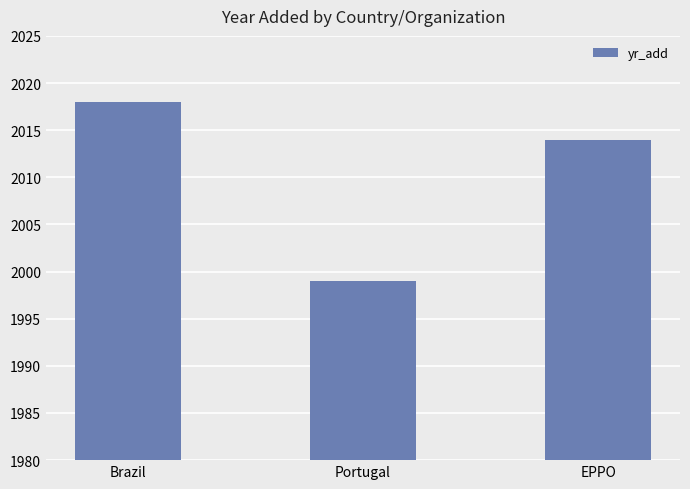

The value at Portugal is 3404. True or false?

False